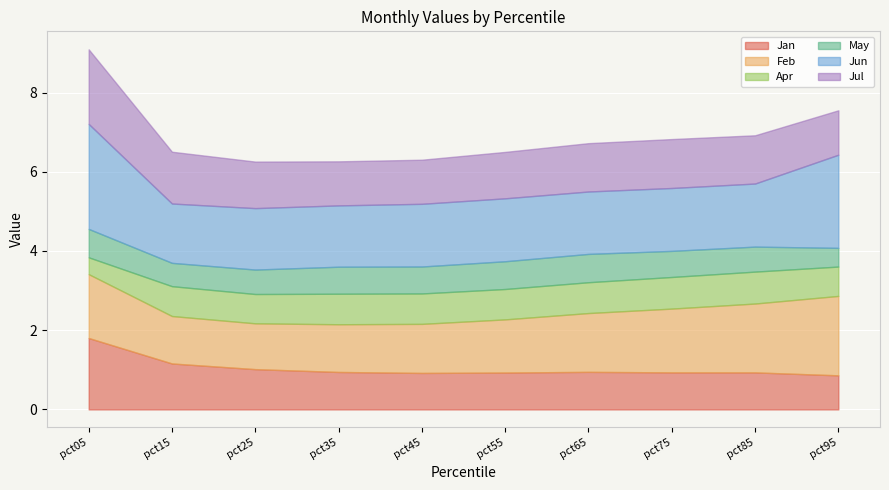

Rank the categories by May value from highest to lowest.

pct05, pct65, pct55, pct35, pct45, pct75, pct85, pct25, pct15, pct95